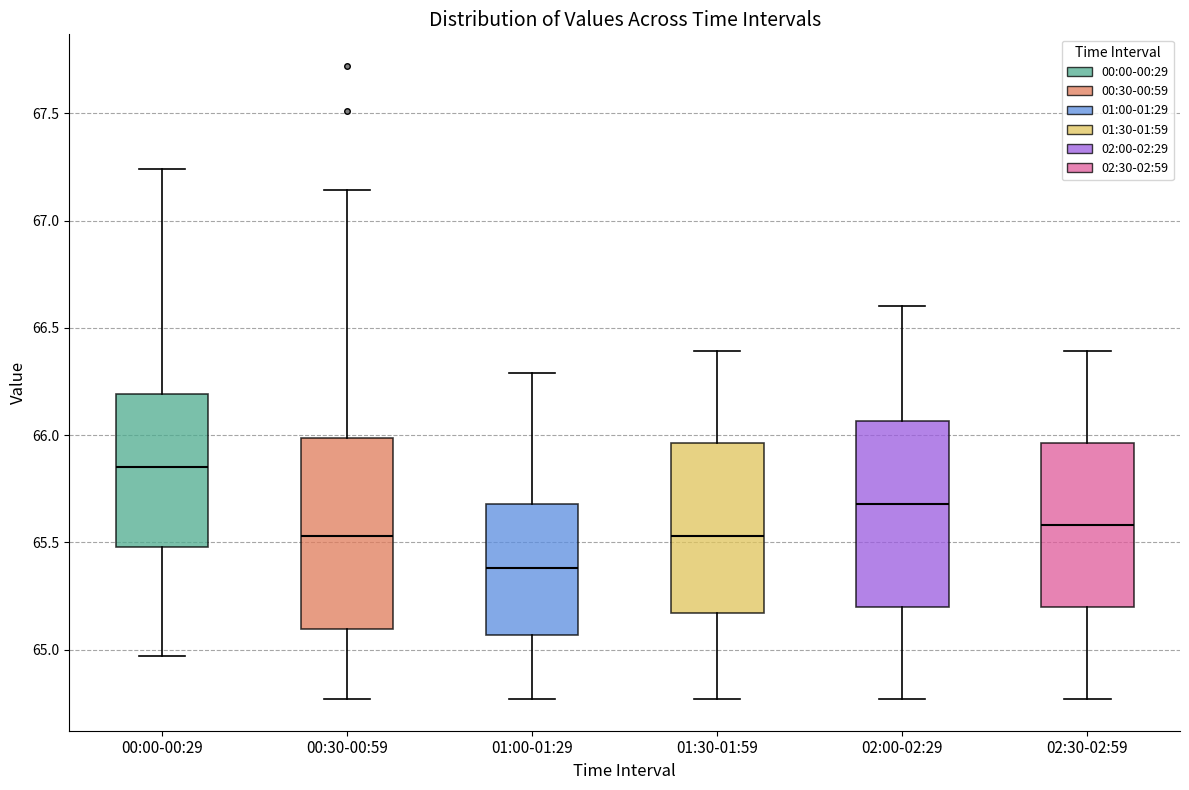

Which box's median line is the highest?

00:00-00:29